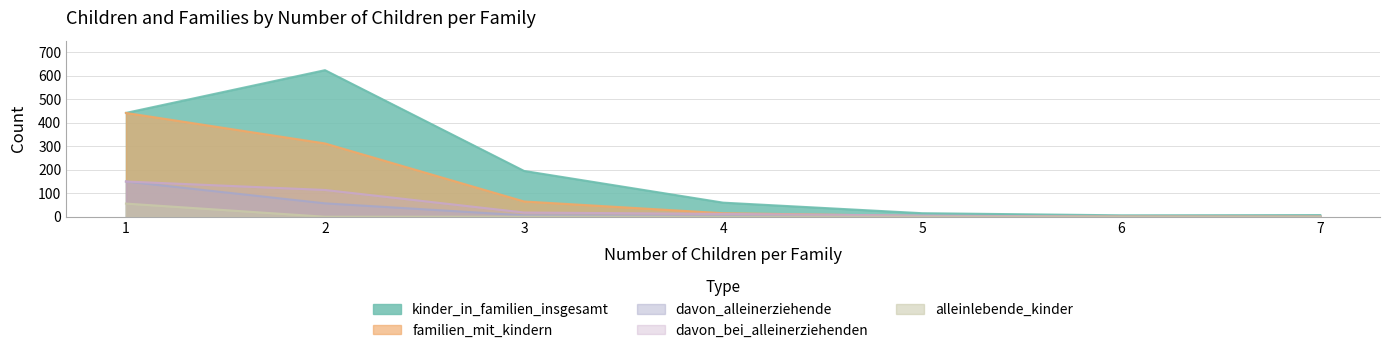

What is the approximate value of familien_mit_kindern at 1, to the nearest 5?

440